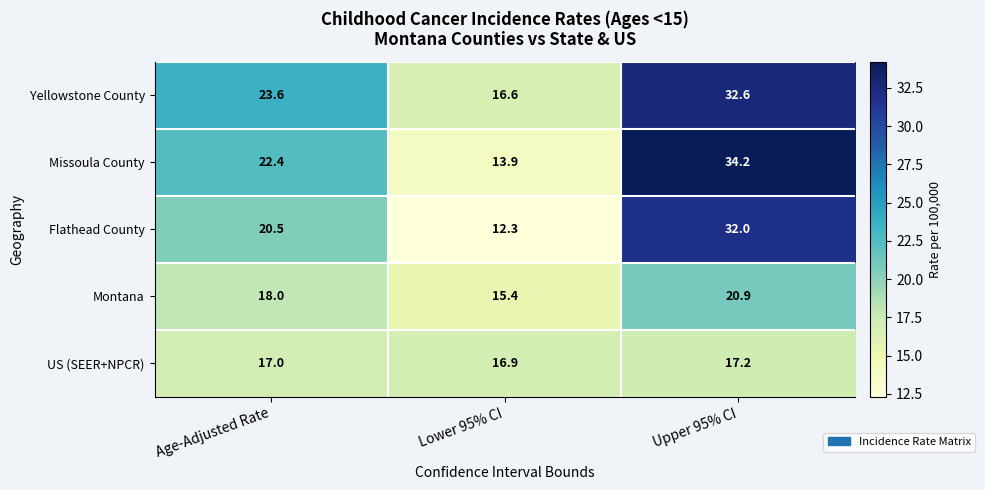

Reading left to right, list all the values displayed in this chart.

Yellowstone County: 23.6	16.6	32.6
Missoula County: 22.4	13.9	34.2
Flathead County: 20.5	12.3	32.0
Montana: 18.0	15.4	20.9
US (SEER+NPCR): 17.0	16.9	17.2